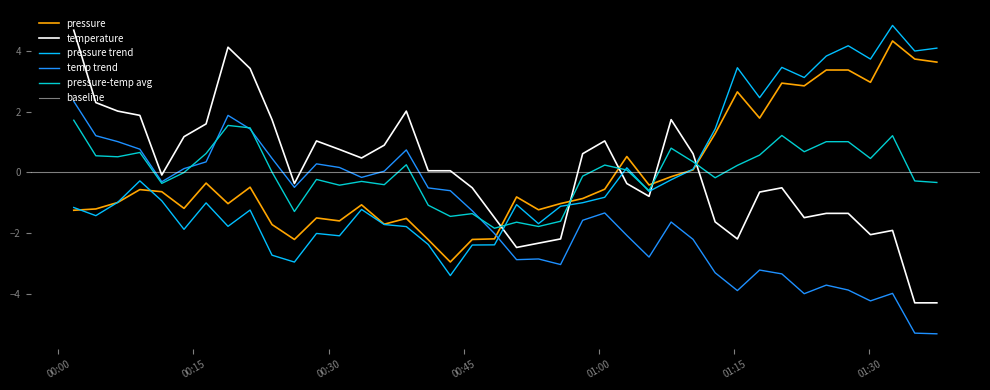

How many positive values does the temperature series have?

20